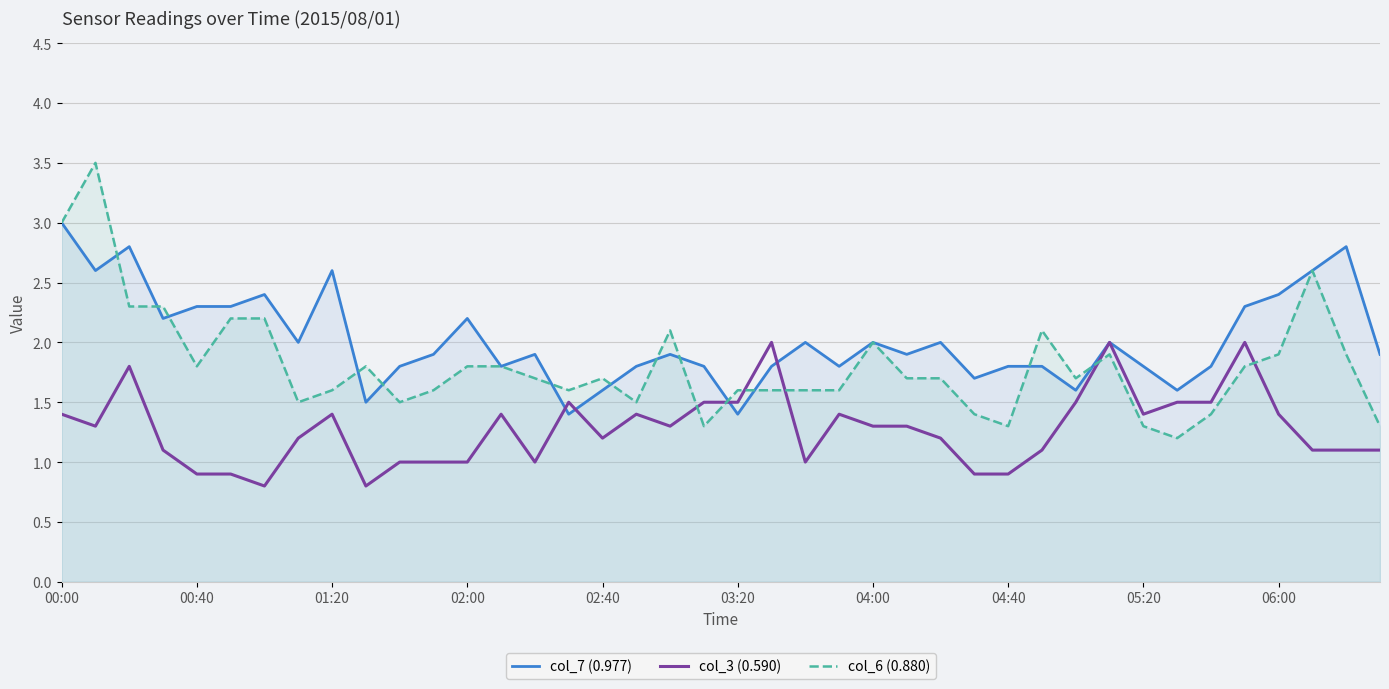

Which series has the largest total across all categories?

col_7 (0.977)